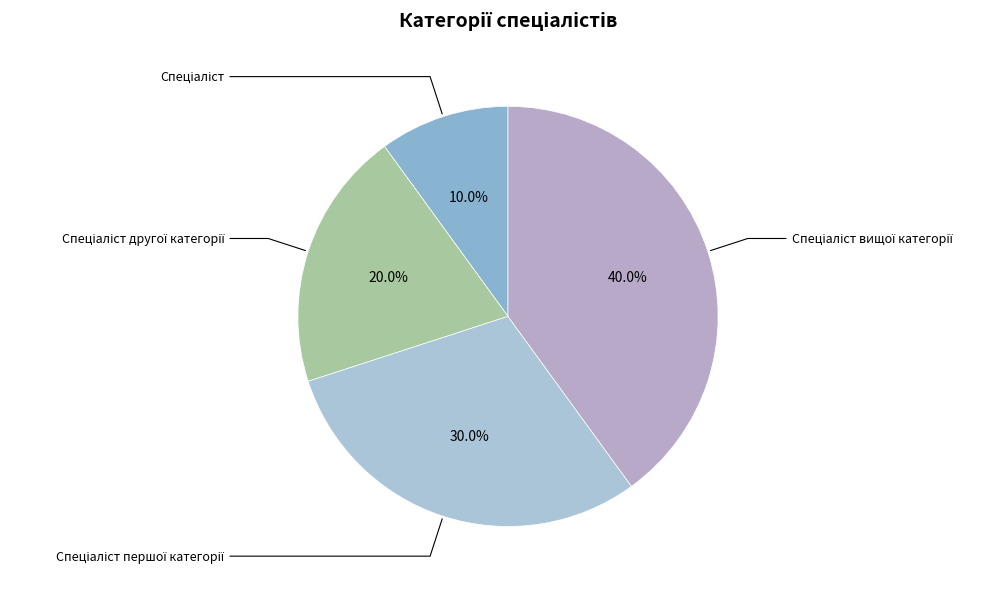

How many slices are in this pie chart?

4